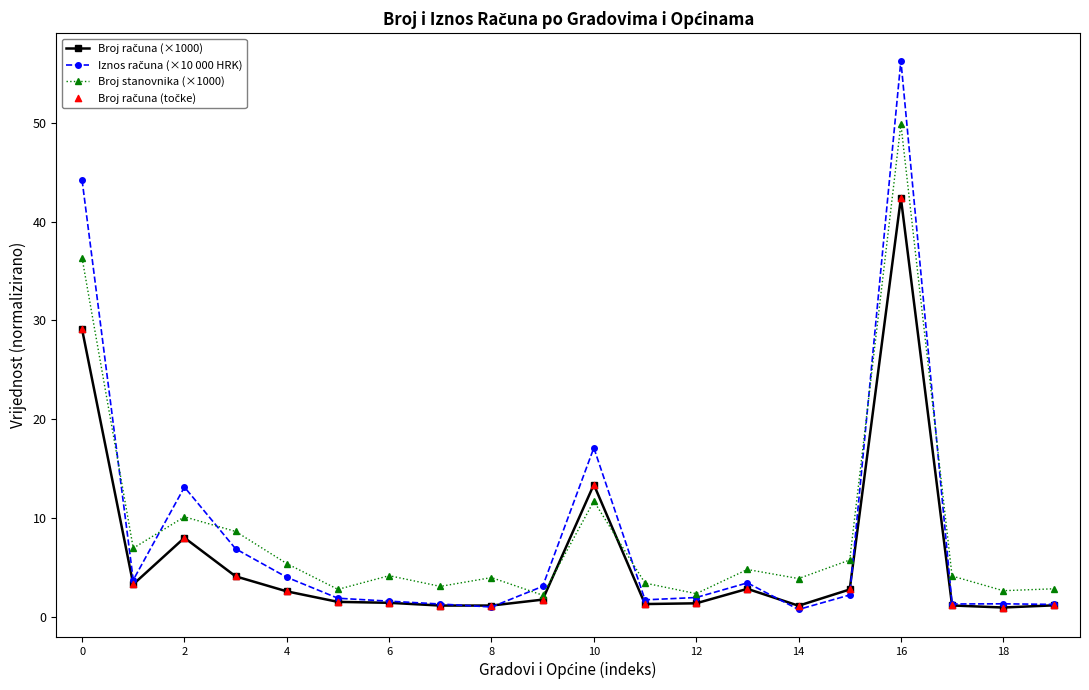

What is the highest value of the Broj stanovnika (×1000) series?

49.9